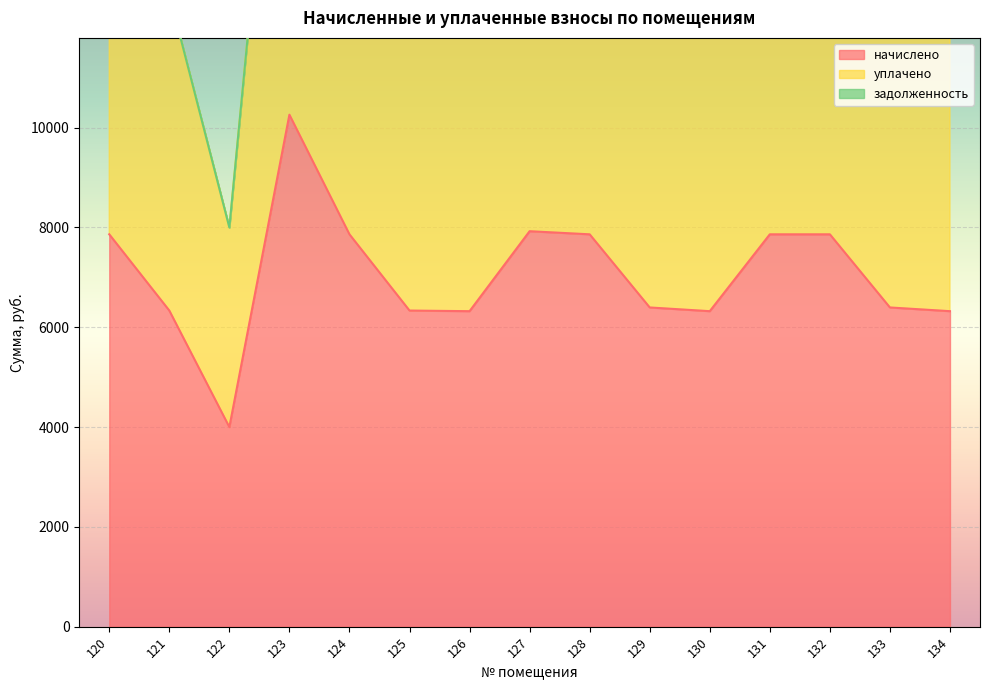

The value of начислено at 124 is 13335.5. True or false?

False